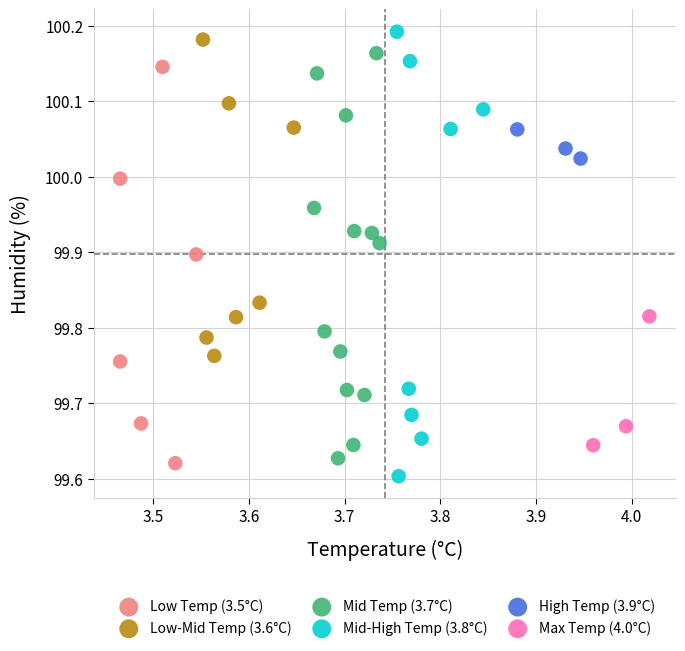

Which series contains the lowest Y value?

Mid-High Temp (3.8°C)